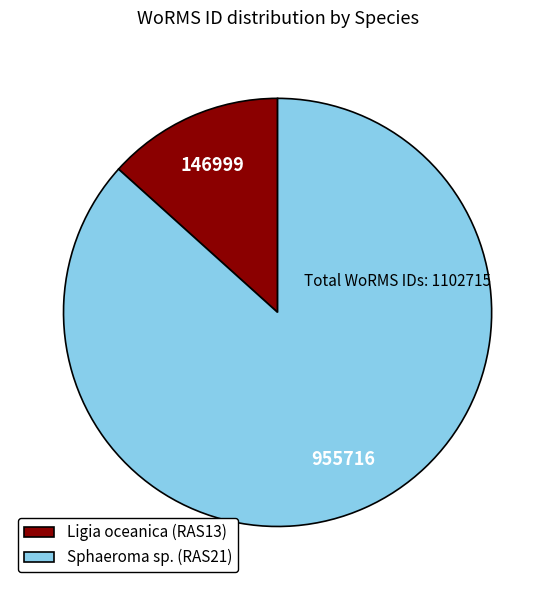

Is Ligia oceanica (RAS13) the majority of the pie?

No